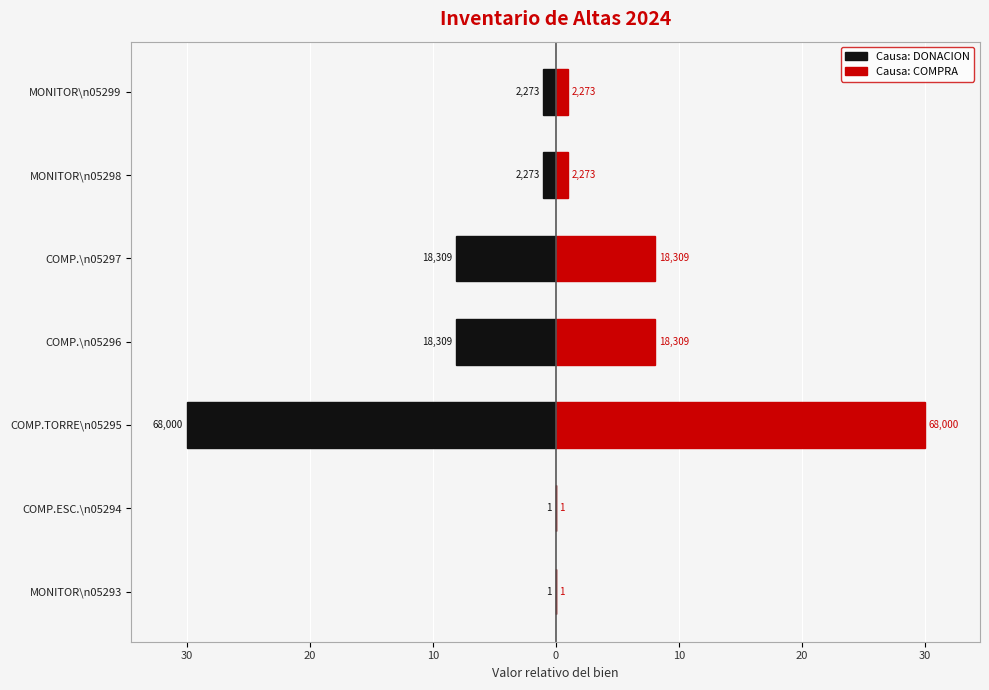

Which has a higher value, COMP.\n05297 or COMP.ESC.\n05294?

COMP.ESC.\n05294